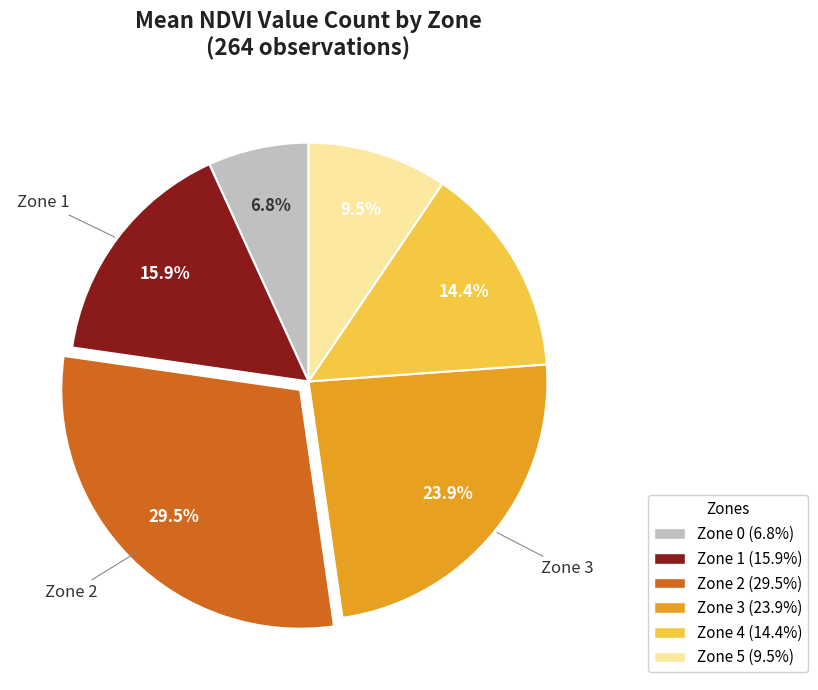

Rank the categories by value from lowest to highest.

Zone 0, Zone 5, Zone 4, Zone 1, Zone 3, Zone 2